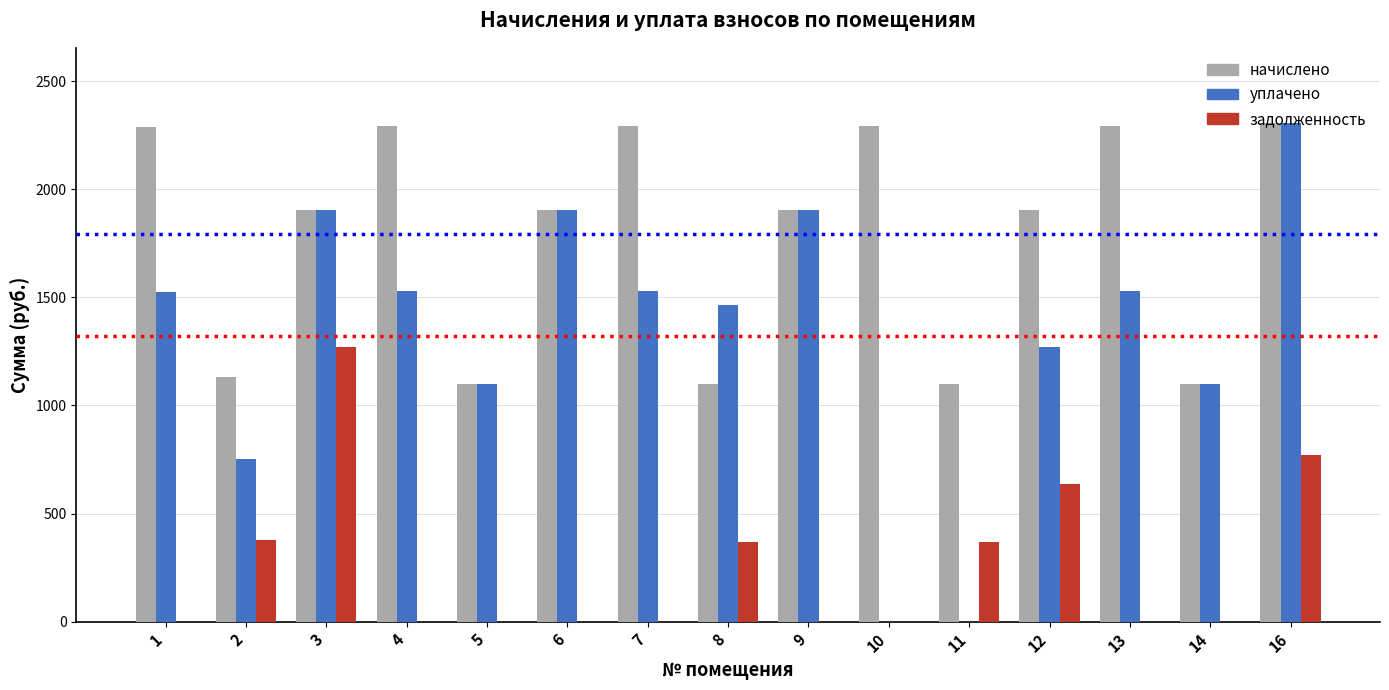

At which label does уплачено first exceed 1526?

1